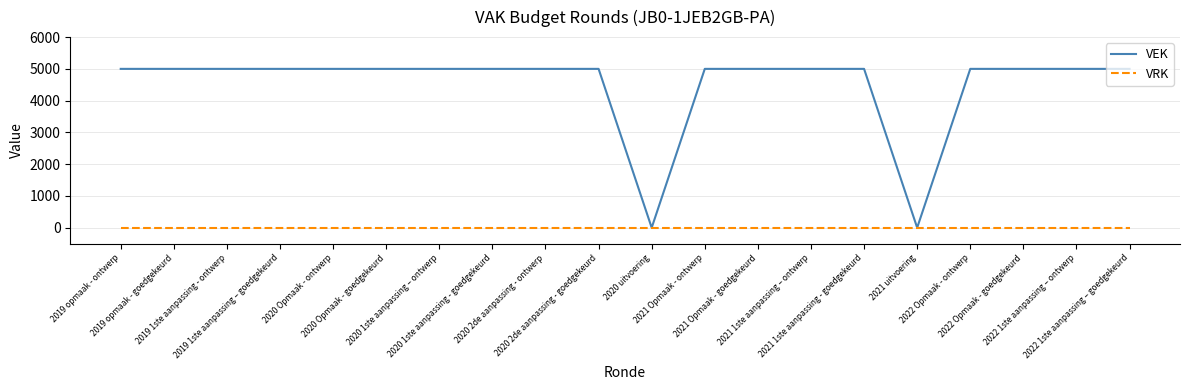

List the series in order of their overall mean, highest first.

VEK, VRK